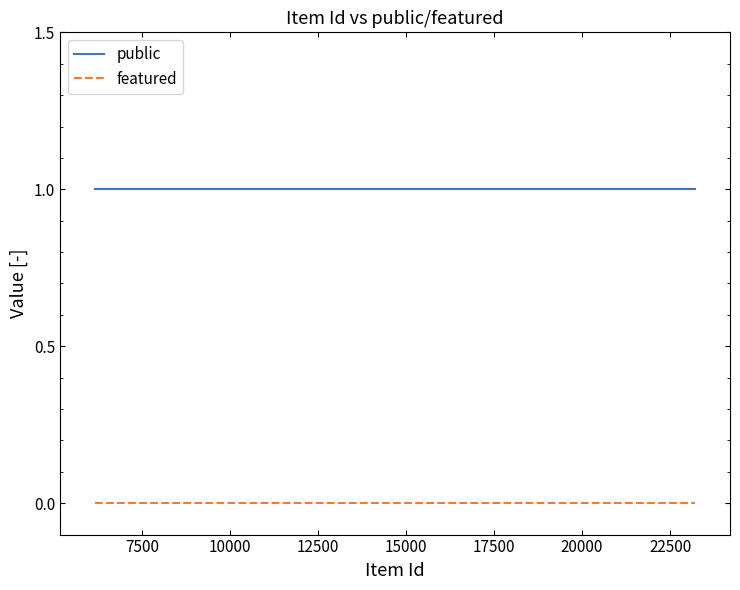

Which series has the largest total across all categories?

public